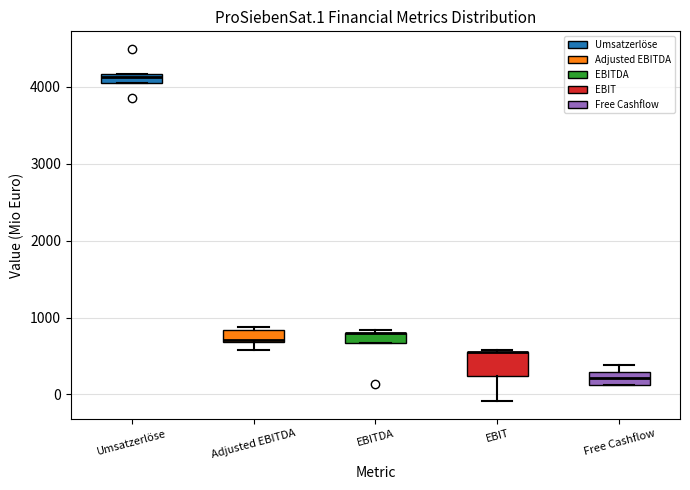

Comparing the boxes themselves (not the whiskers), which one is the tallest?

EBIT